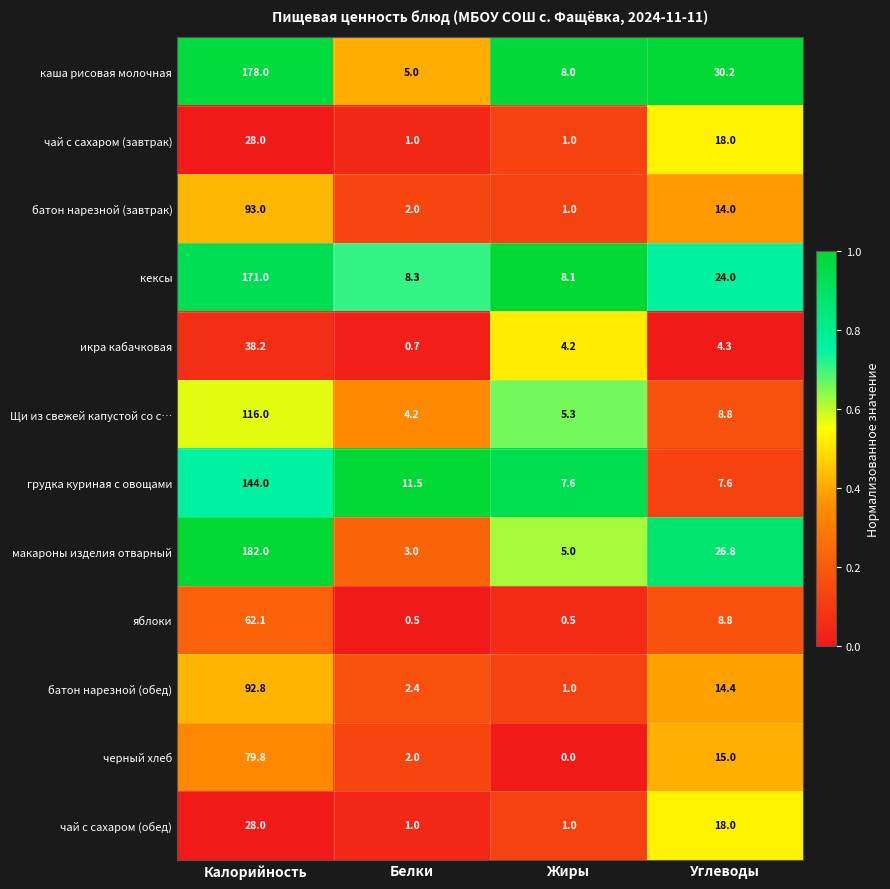

What is the difference between the батон нарезной (завтрак) values at Углеводы and Калорийность?

79.0